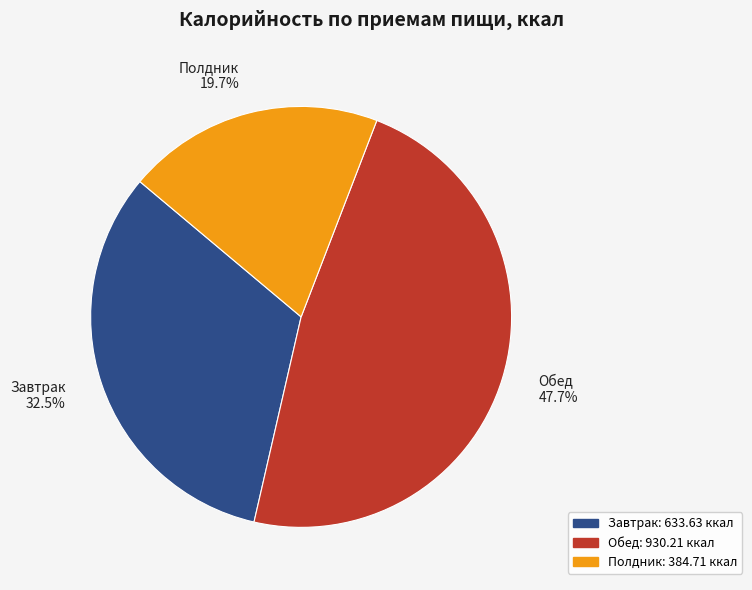

Does Завтрак account for over 50% of the chart?

No